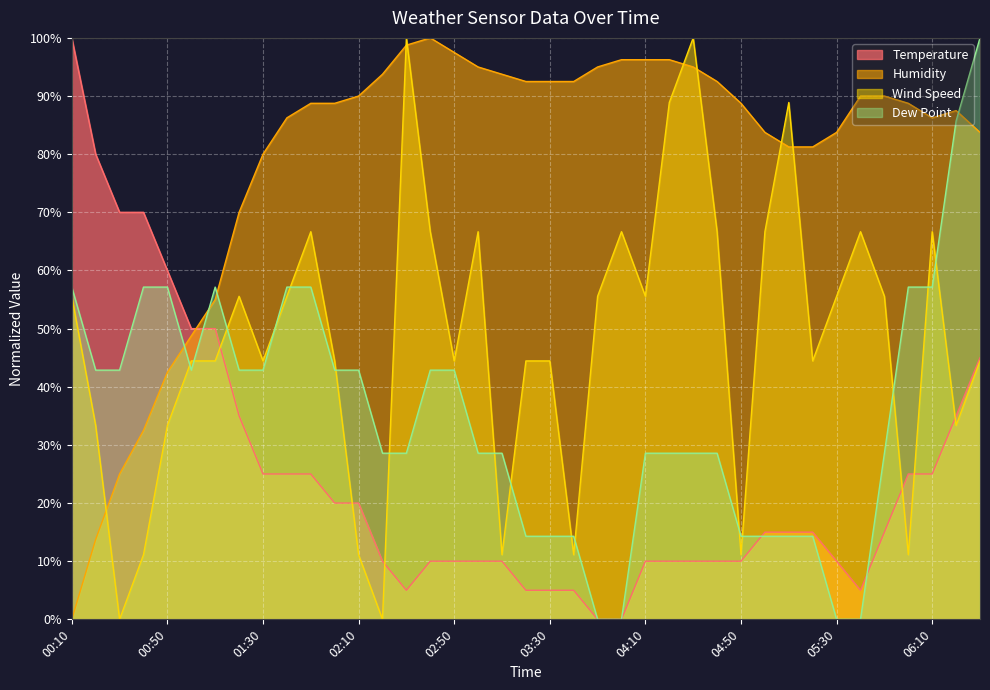

What is the value of the Dew Point point at the 27th from the left?

28.6